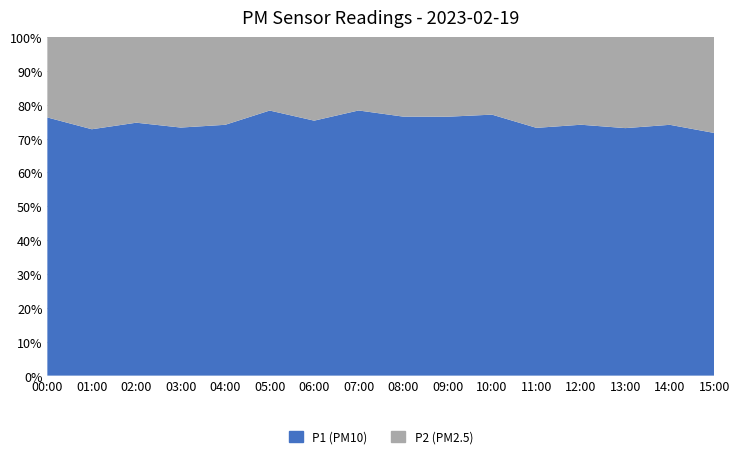

Reading right to left, list all the values displayed in this chart.

P1: 5.4	5.0	5.8	6.6	7.2	8.7	9.2	8.4	7.6	6.2	6.3	5.8	4.6	5.1	5.5	5.9
P2: 2.1	1.8	2.1	2.3	2.6	2.6	2.8	2.6	2.1	2.0	1.8	2.0	1.7	1.7	2.0	1.9